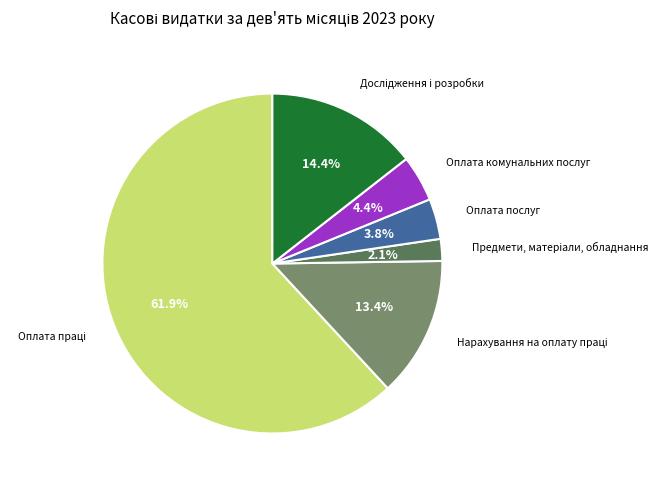

Is there a majority slice in this chart?

Yes